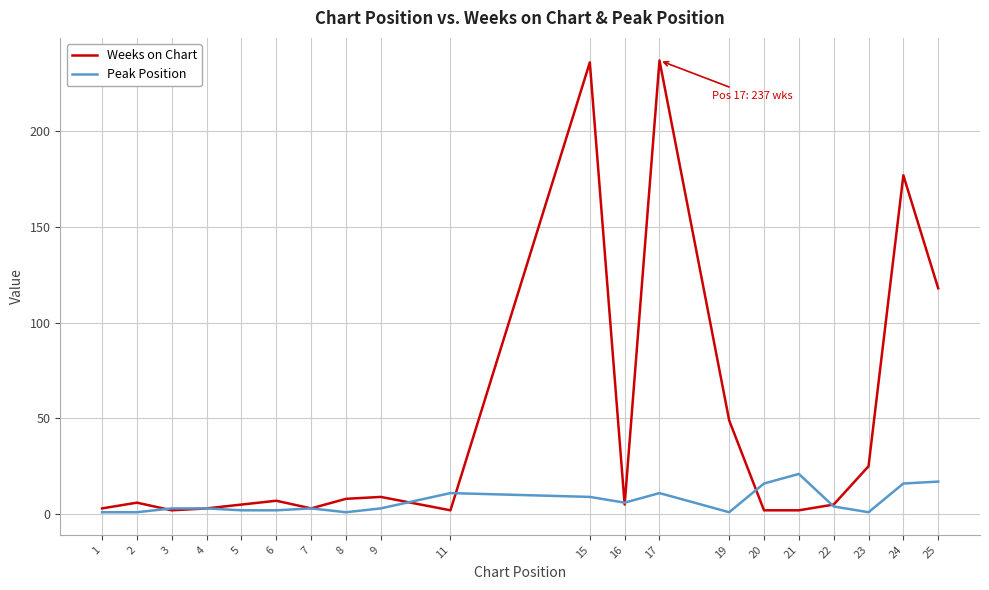

What is the maximum value shown in the chart?

237